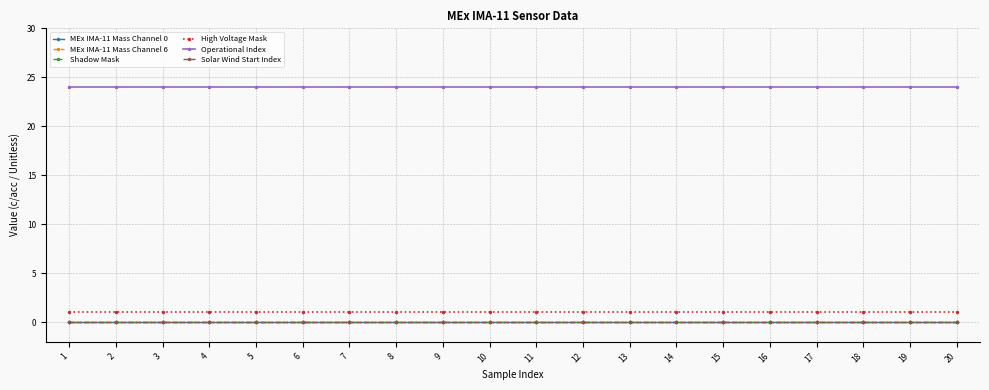

Does the chart have visible grid lines?

Yes